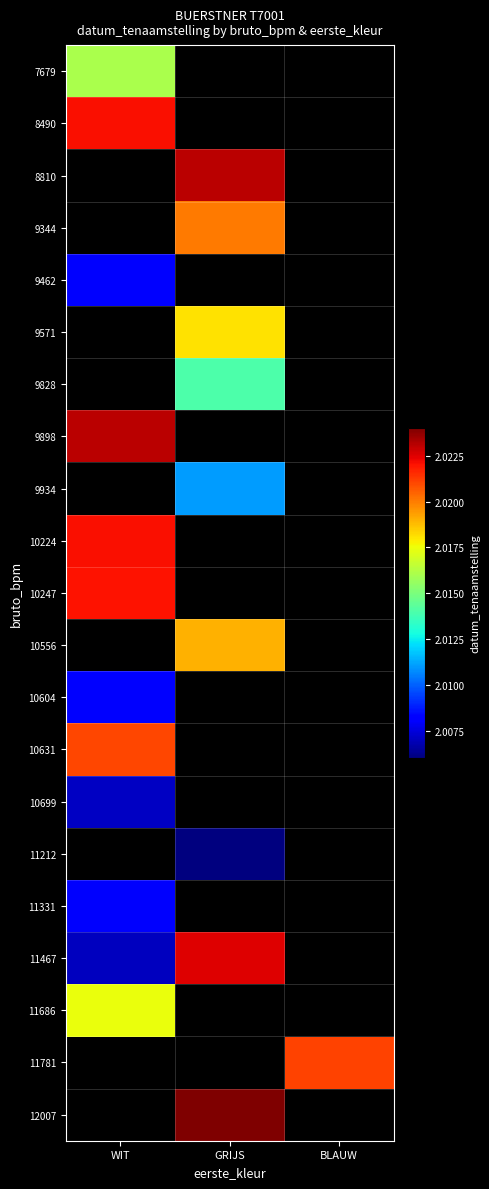

At BLAUW, list the series in order from smallest to largest.

7679, 8490, 8810, 9344, 9462, 9571, 9828, 9898, 9934, 10224, 10247, 10556, 10604, 10631, 10699, 11212, 11331, 11467, 11686, 11781, 12007